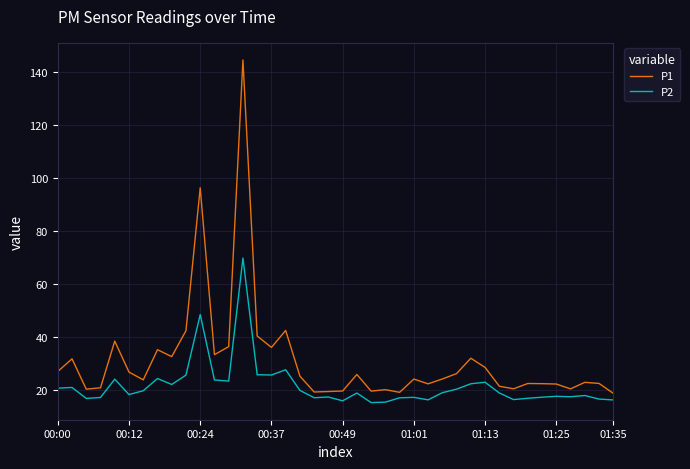

Which series has the largest total across all categories?

P1